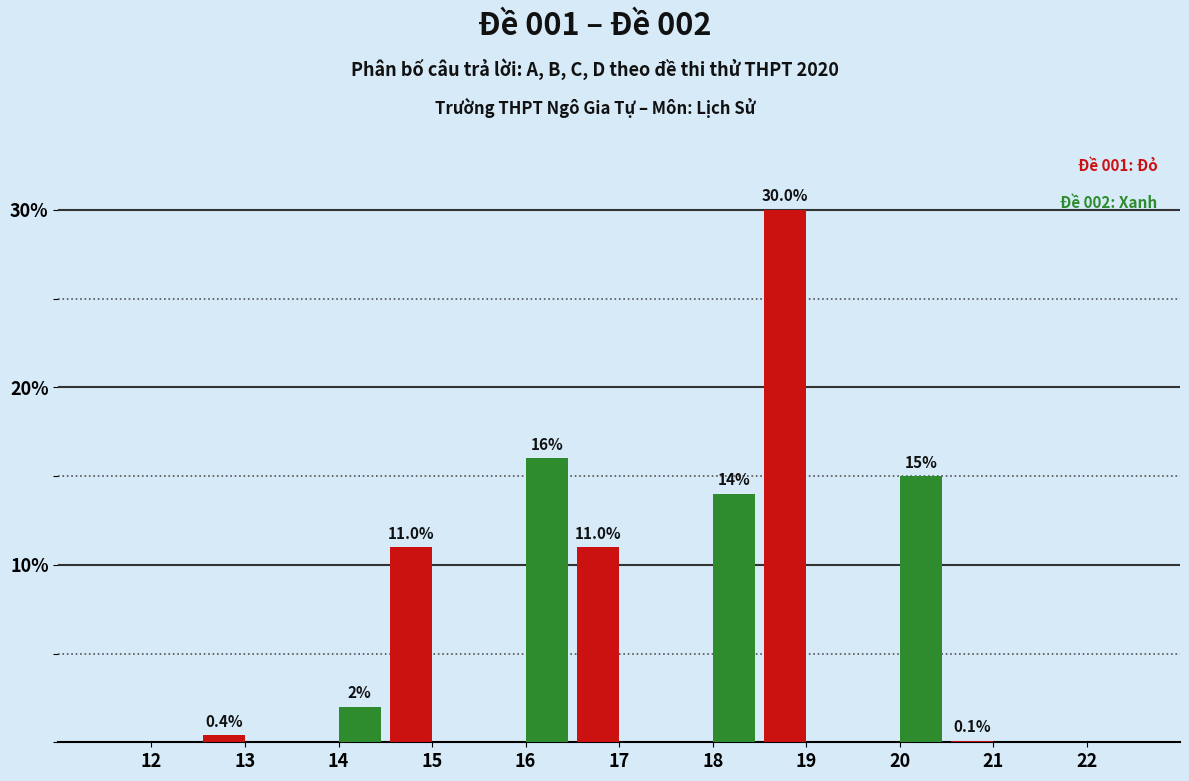

What is the greatest value displayed?

30.0